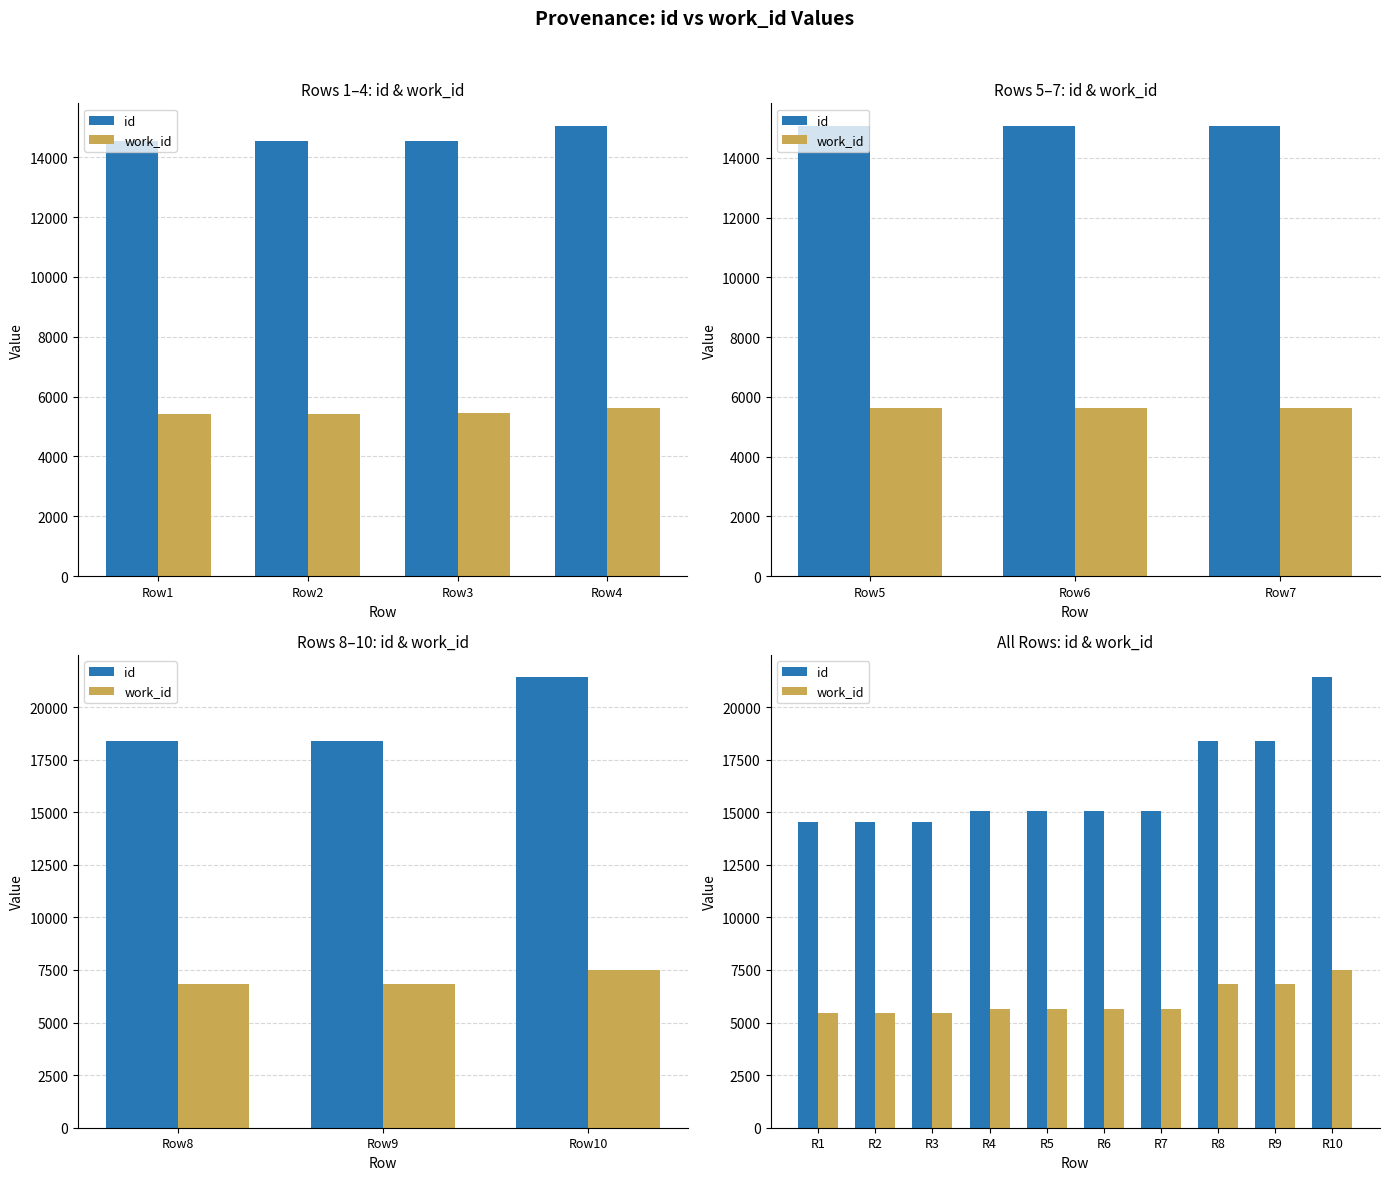

What is the spread (max minus min) of values at R5?

9425